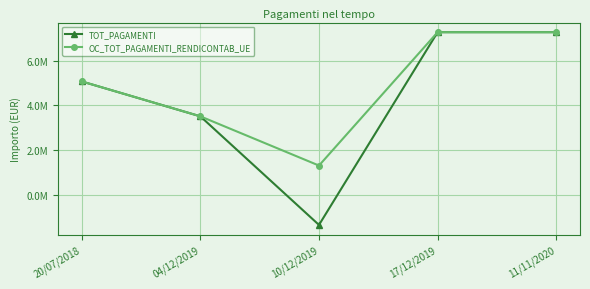

What are all the series names shown in the legend?

TOT_PAGAMENTI, OC_TOT_PAGAMENTI_RENDICONTAB_UE